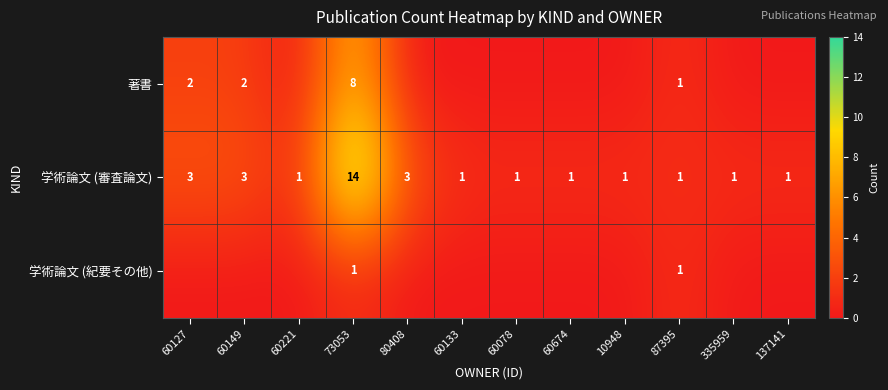

True or false: 学術論文 (紀要その他) has a value of 0 at 73053.

False